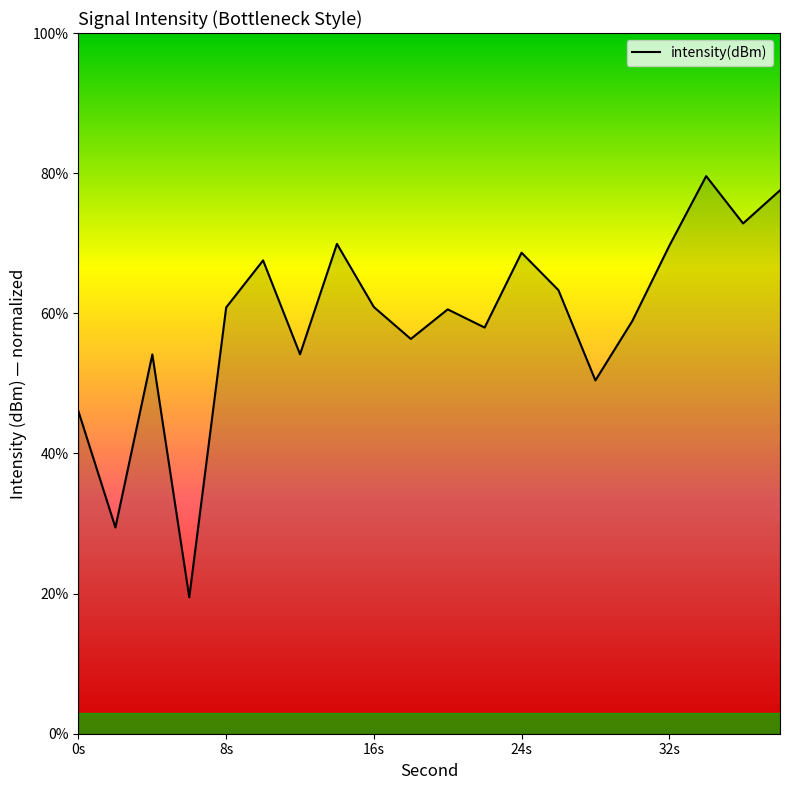

What is the average value?

58.9